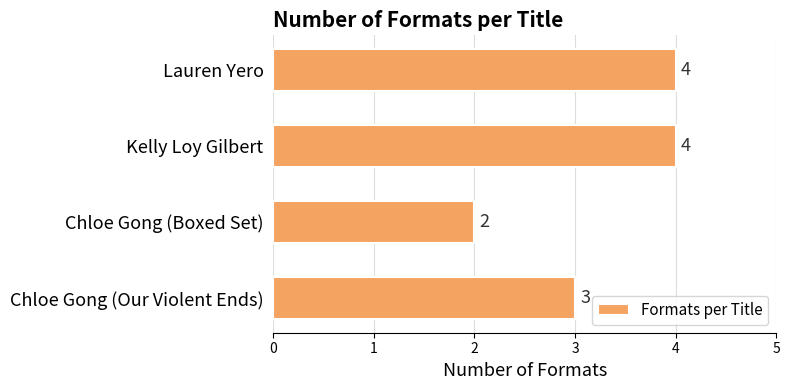

Count the values in the range 3 to 4.

3